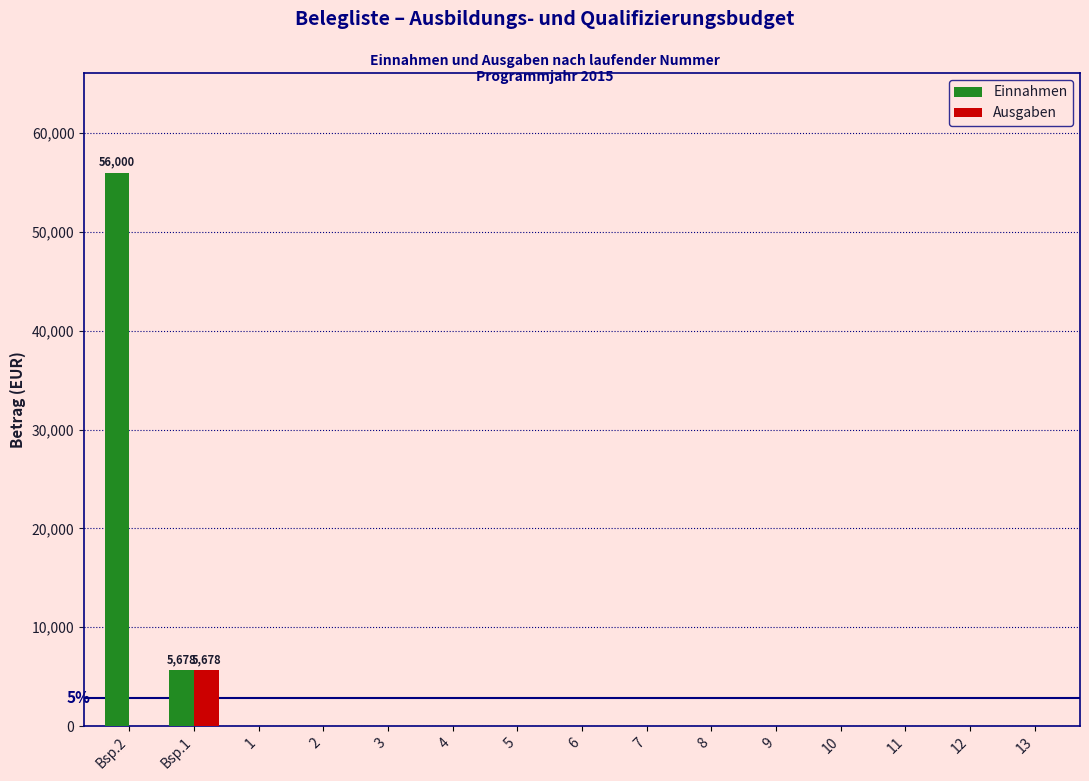

Reading right to left, what are all the values shown in this chart?

Einnahmen: 13=0	12=0	11=0	10=0	9=0	8=0	7=0	6=0	5=0	4=0	3=0	2=0	1=0	Bsp.1=5678	Bsp.2=56000
Ausgaben: 13=0	12=0	11=0	10=0	9=0	8=0	7=0	6=0	5=0	4=0	3=0	2=0	1=0	Bsp.1=5678	Bsp.2=0